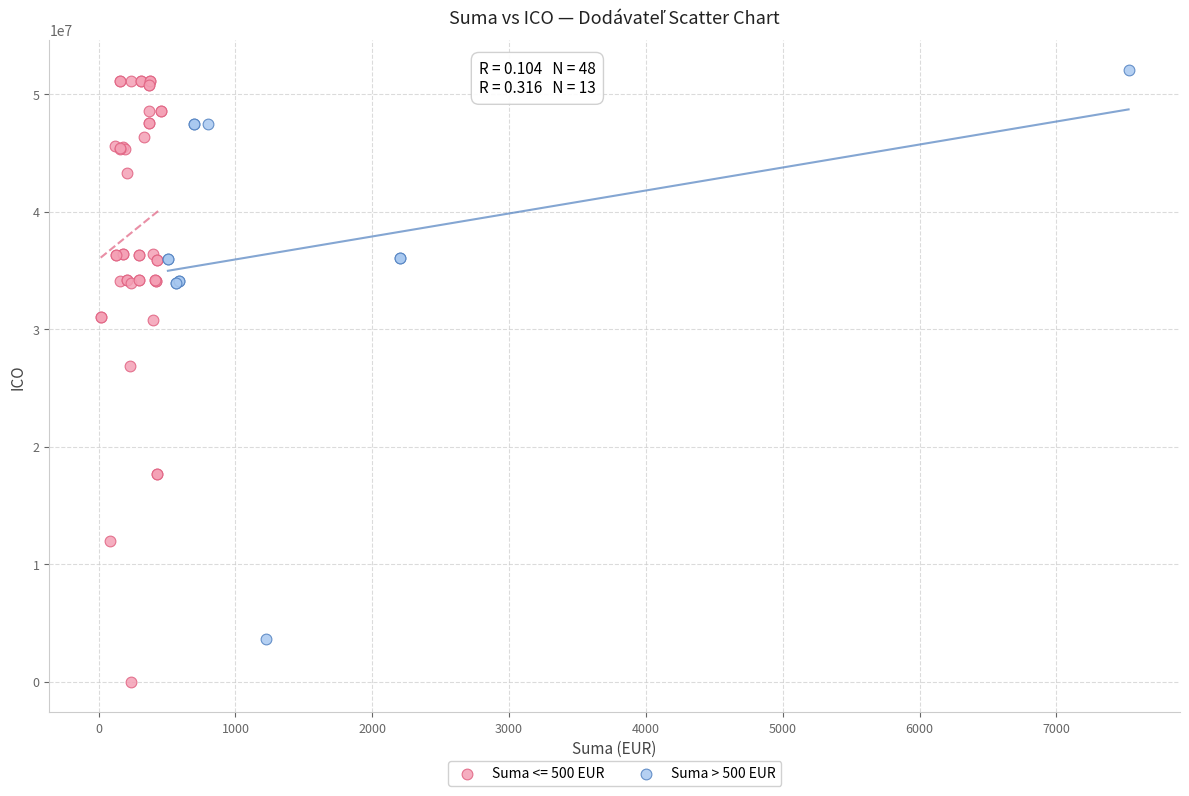

Which series reaches the minimum Y coordinate?

Suma <= 500 EUR